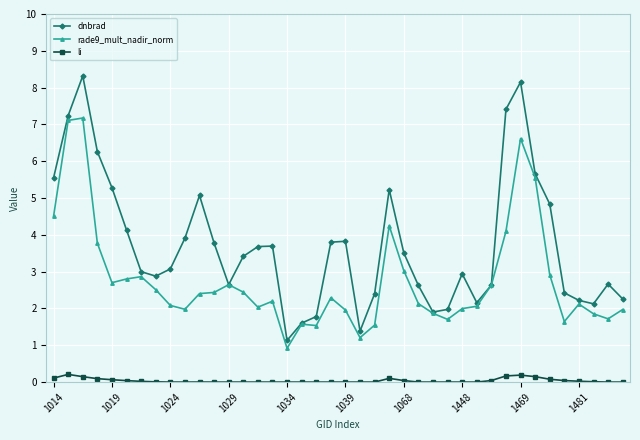

Count the number of data series in this chart.

3